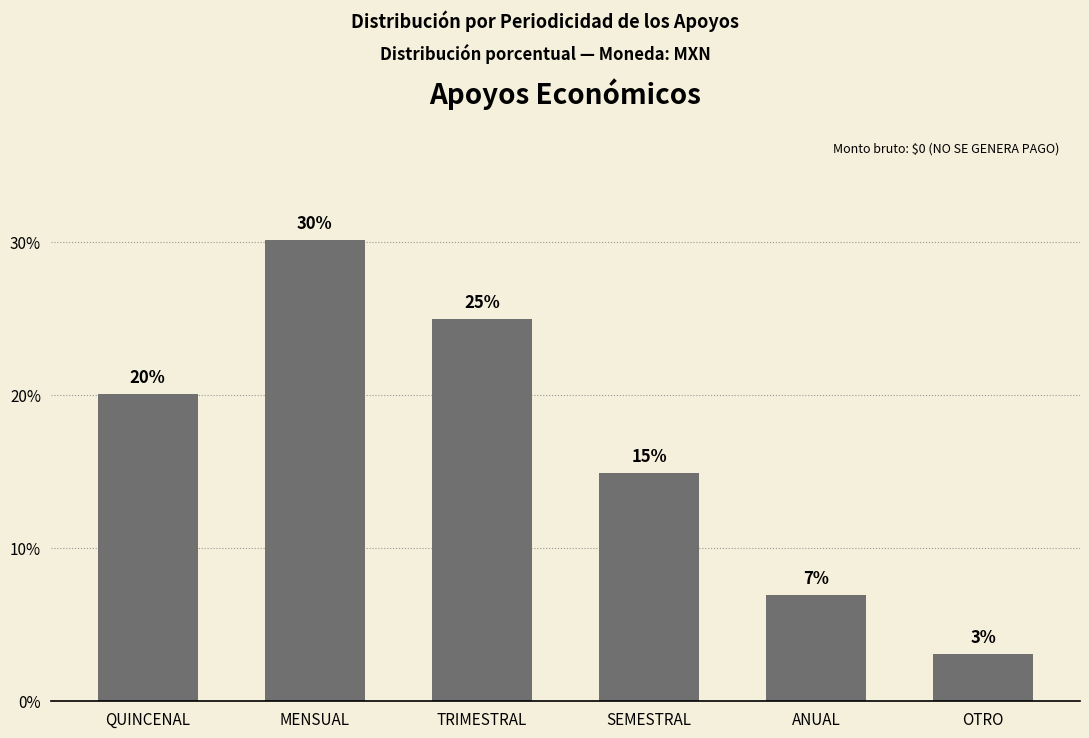

What is the average value?

16.7